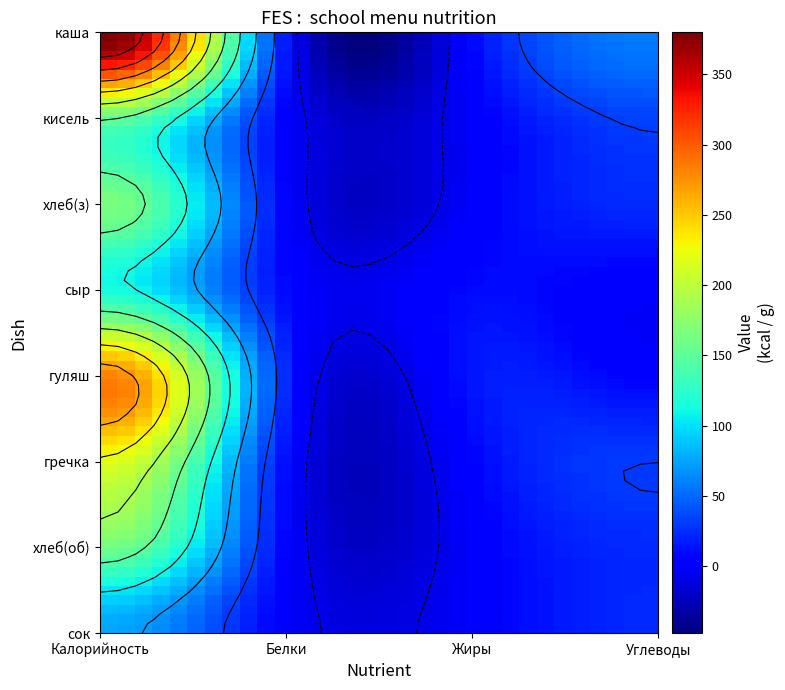

Between Калорийность and Белки, which is larger?

Калорийность